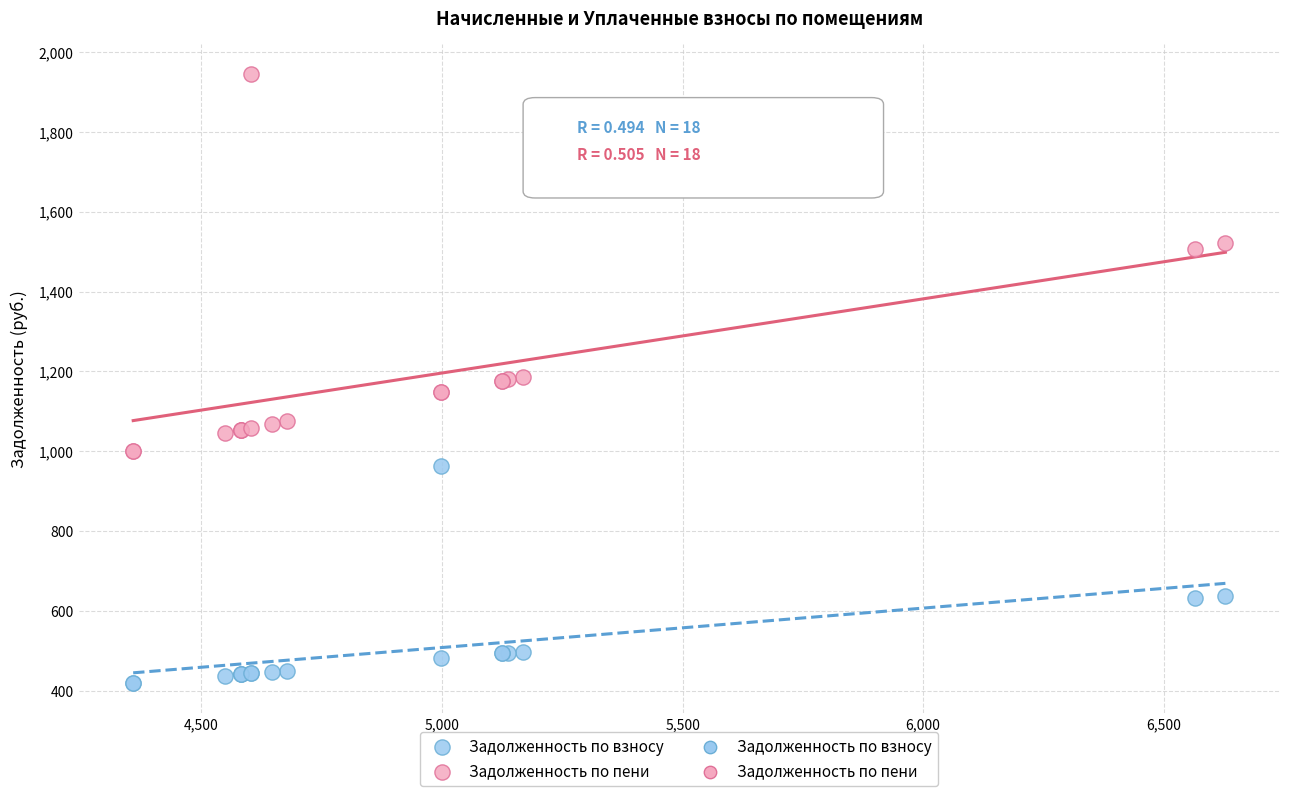

Which series contains the lowest Y value?

Задолженность по взносу